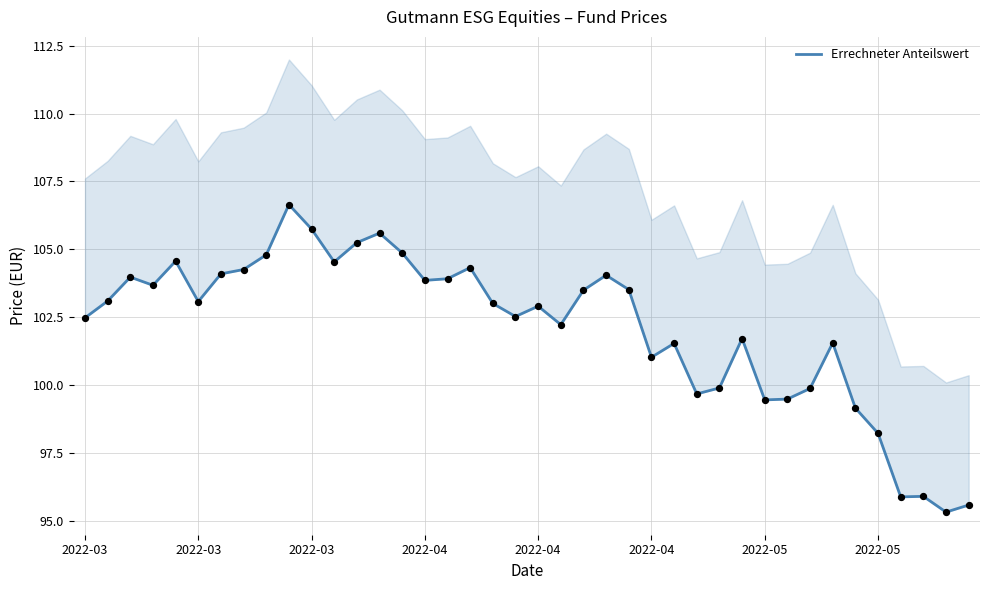

Between 11 and 12, which is larger?

12